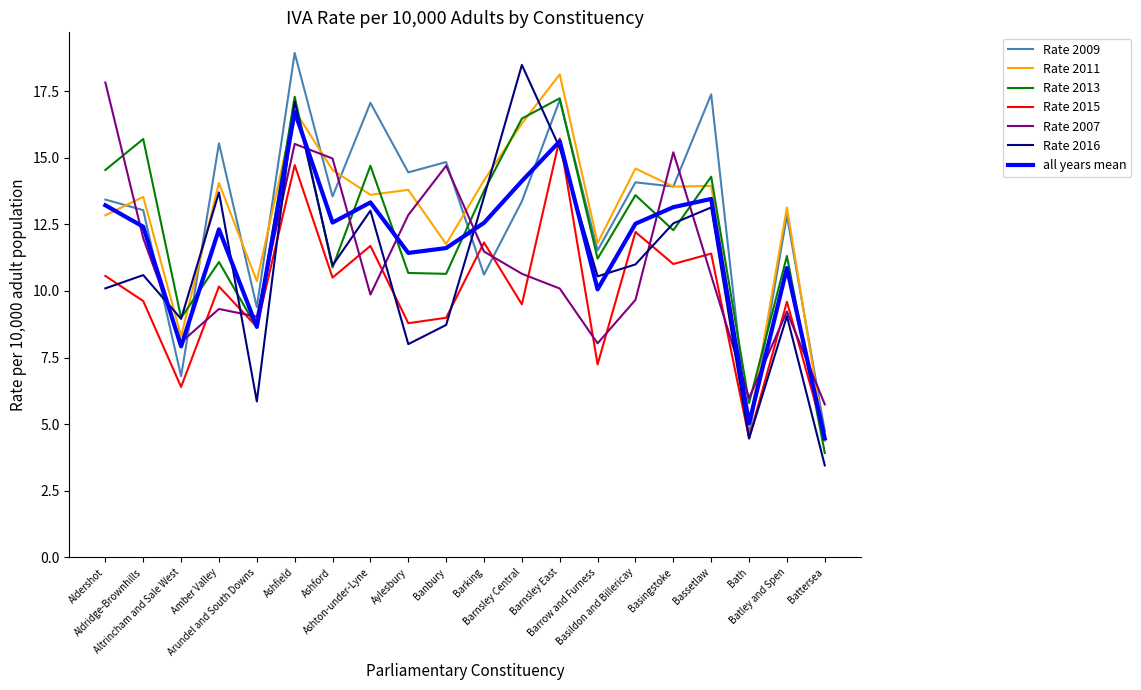

True or false: Rate 2016 has more than 2 points higher than both neighbors.

True